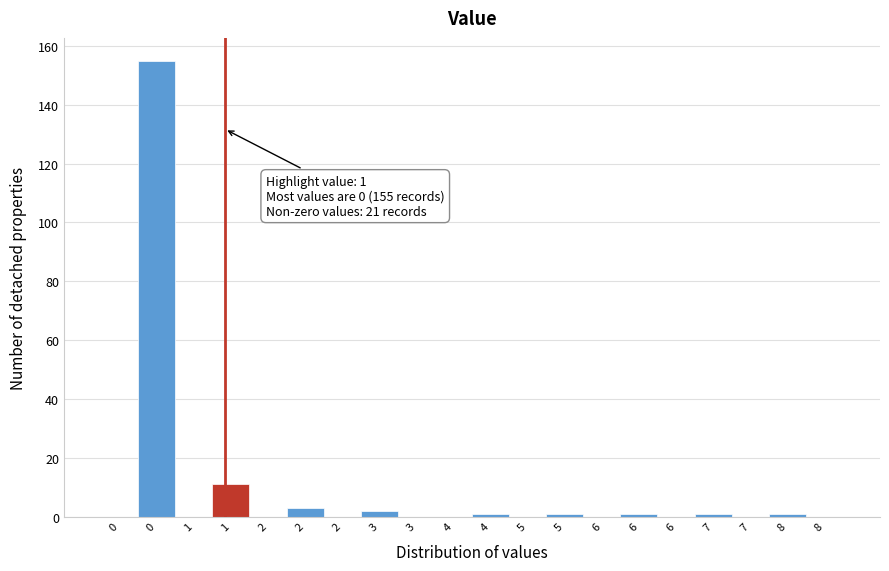

How many categories are shown in the chart?

20